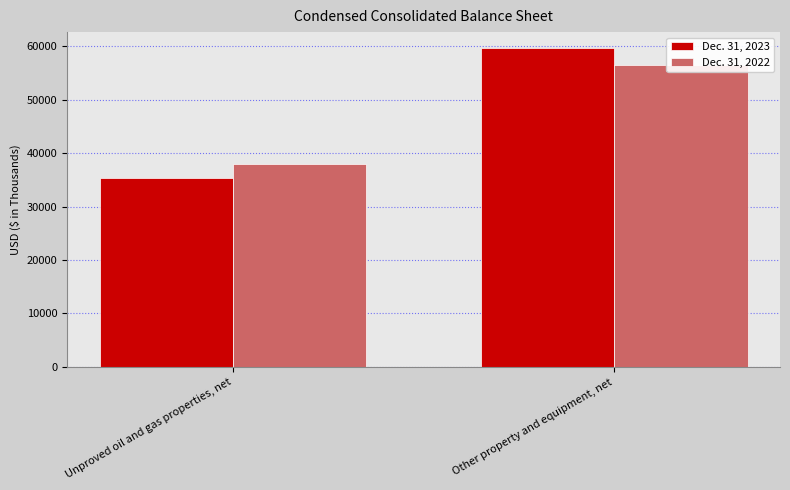

At which category is the sum across all series the highest?

Other property and equipment, net